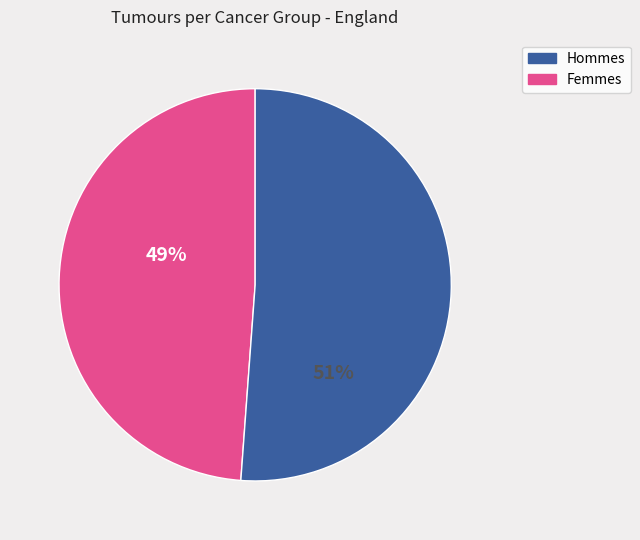

Is there a majority slice in this chart?

Yes